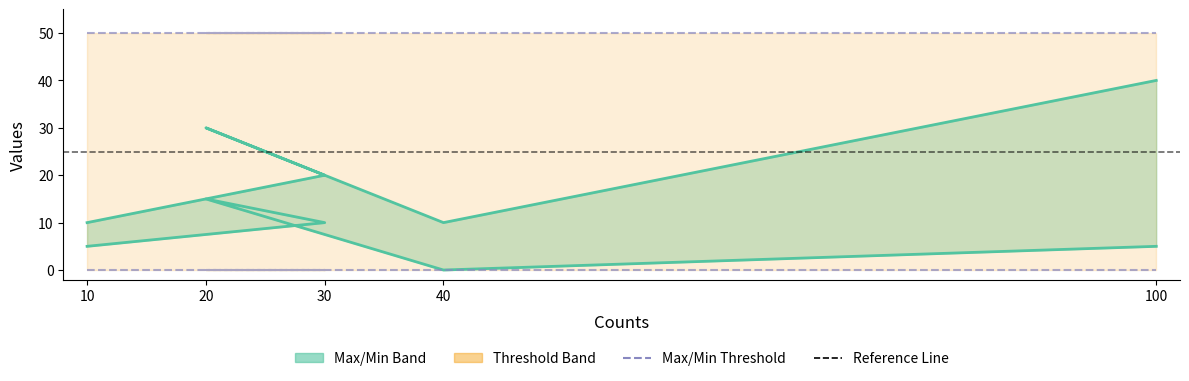

What is the difference between the Min values at 20 and 100?

10